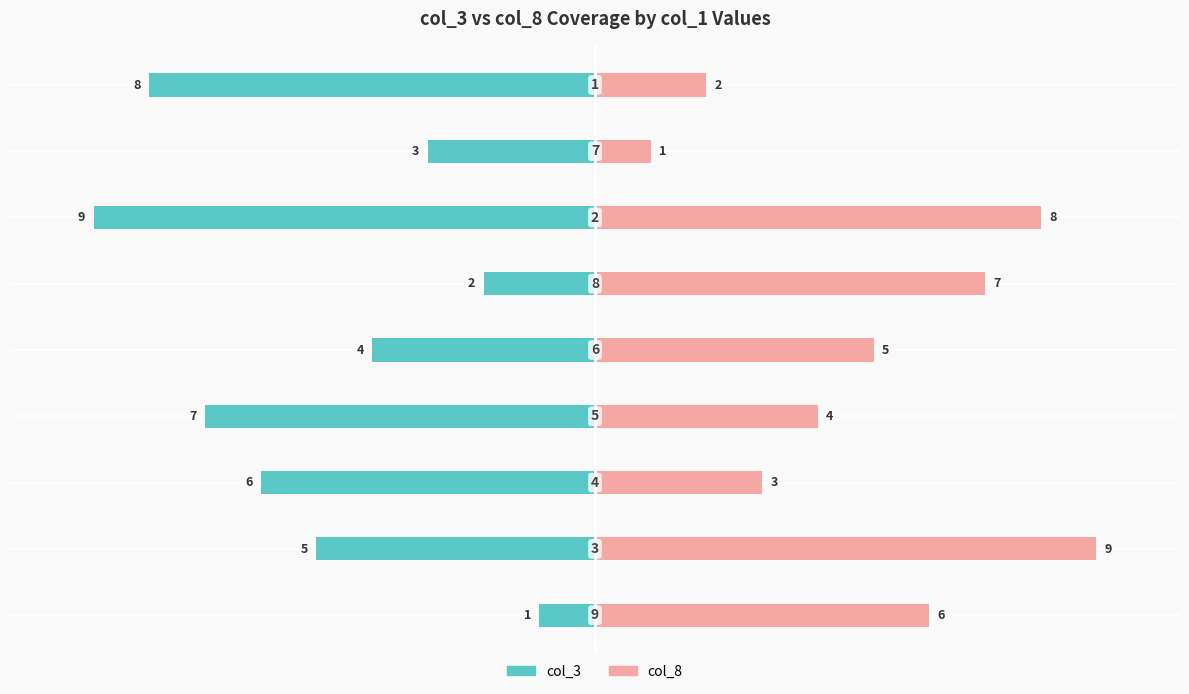

How many bars are there in each group?

2